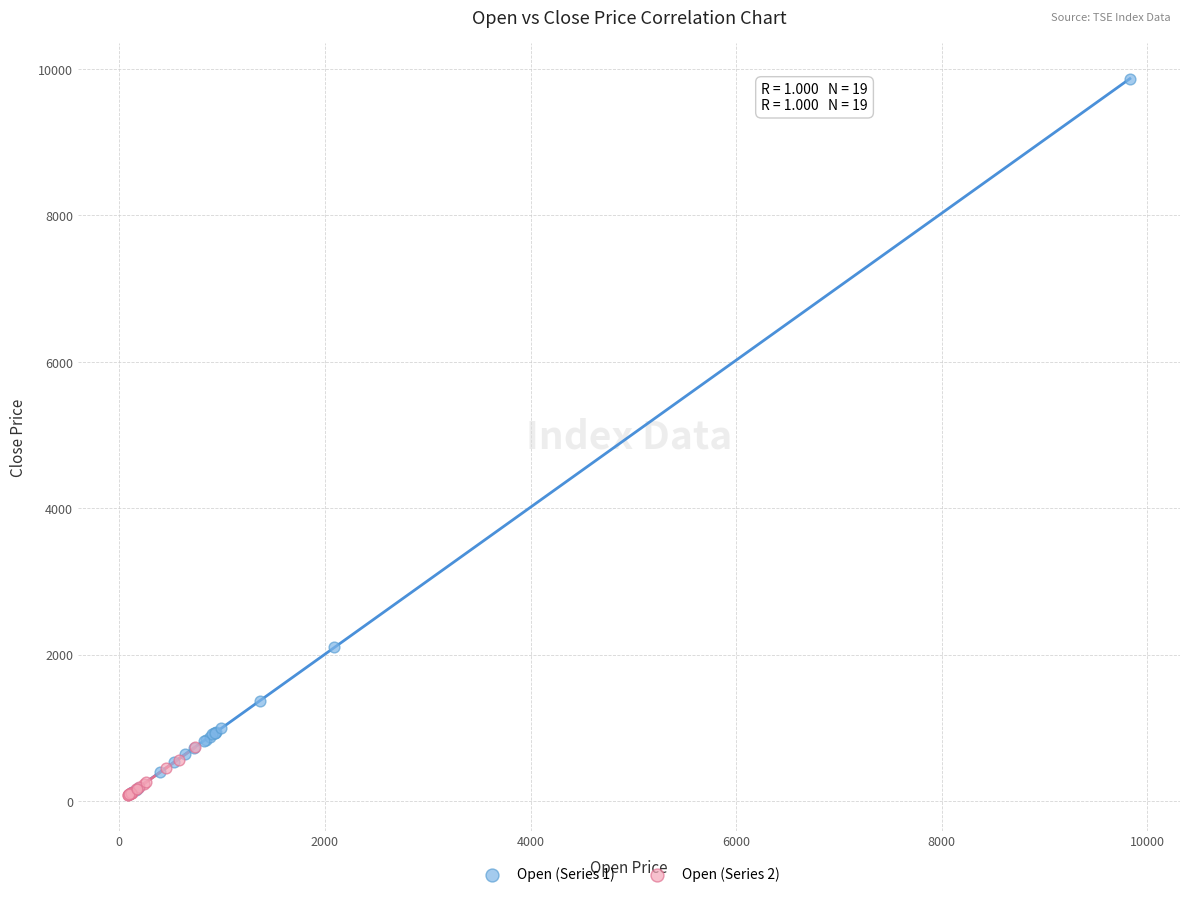

Which series has the widest spread of Y values?

Open (Series 1)